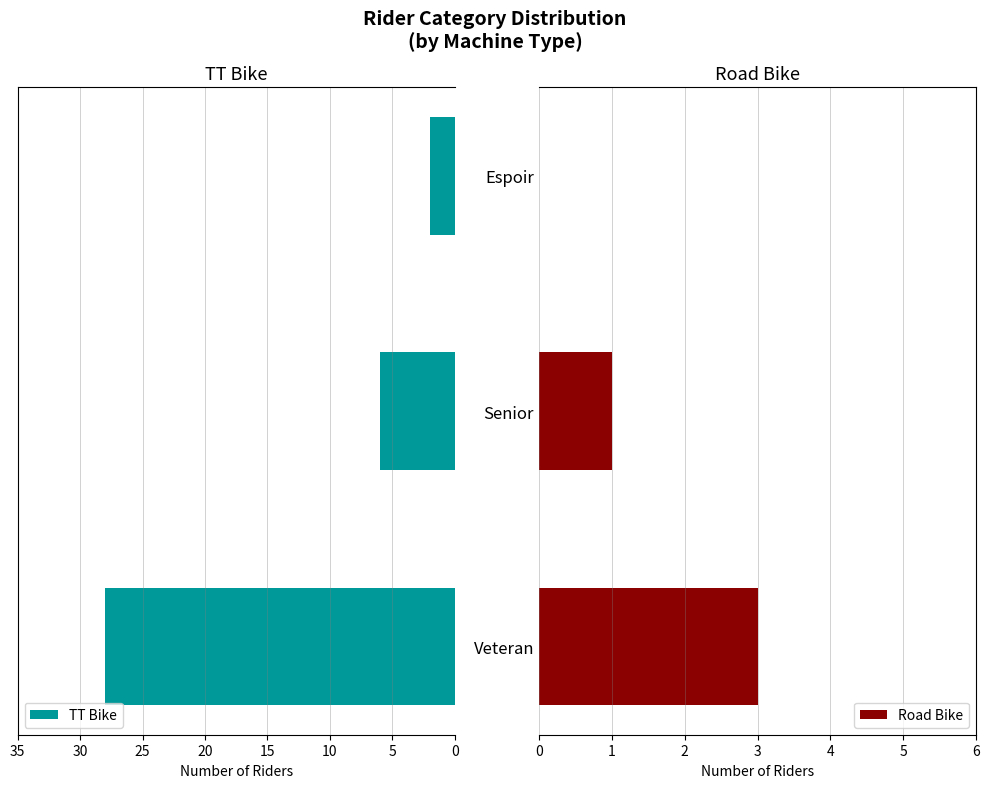

What is the average value of the TT Bike series?

12